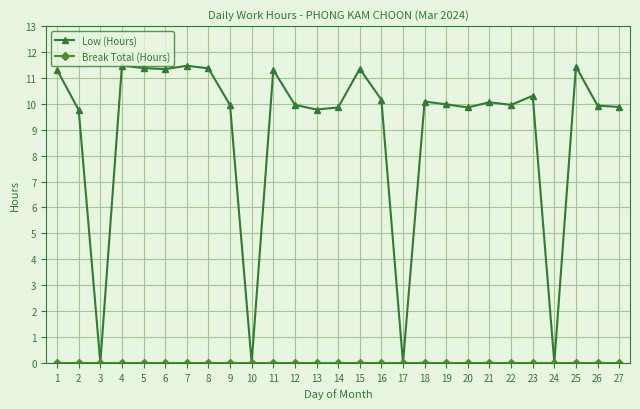

What is the value of the Low (Hours) point at the 26th from the left?

9.9